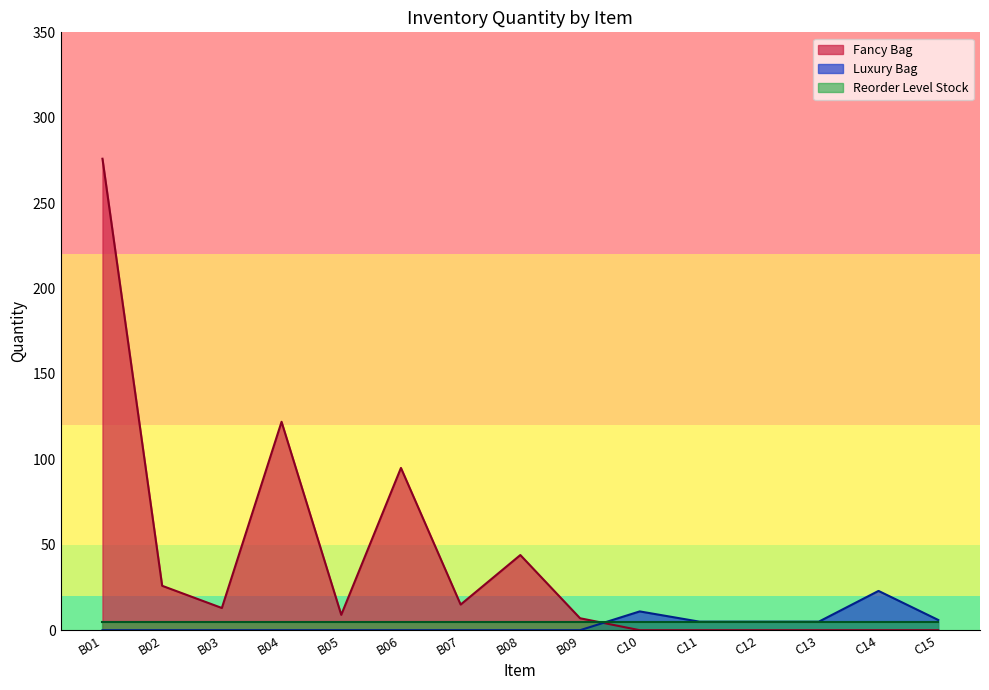

Reading right to left, extract all data points from this chart.

Fancy Bag (line): C15=0	C14=0	C13=0	C12=0	C11=0	C10=0	B09=7	B08=44	B07=15	B06=95	B05=9	B04=122	B03=13	B02=26	B01=276
Luxury Bag (line): C15=6	C14=23	C13=5	C12=5	C11=5	C10=11	B09=0	B08=0	B07=0	B06=0	B05=0	B04=0	B03=0	B02=0	B01=0
Reorder Level (line): C15=5	C14=5	C13=5	C12=5	C11=5	C10=5	B09=5	B08=5	B07=5	B06=5	B05=5	B04=5	B03=5	B02=5	B01=5